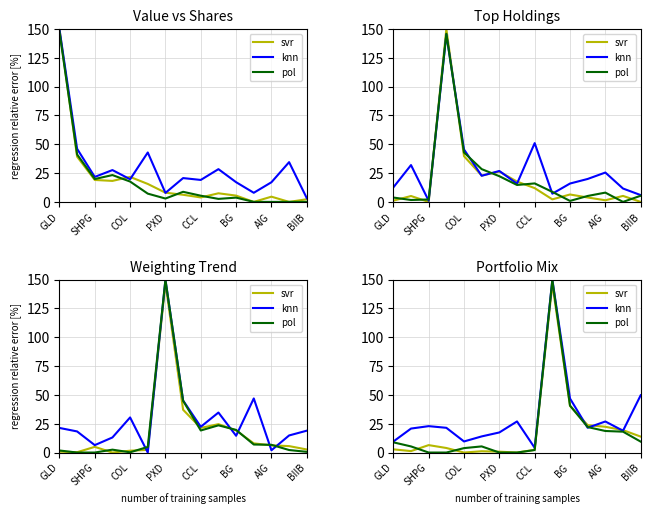

At 13, list the series in order from largest to smallest.

svr, knn, pol